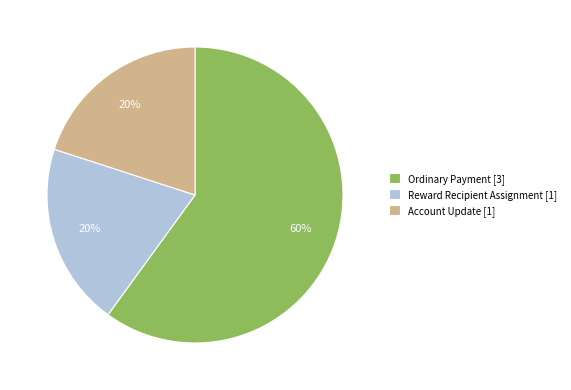

True or false: Account Update accounts for 27% of the total.

False